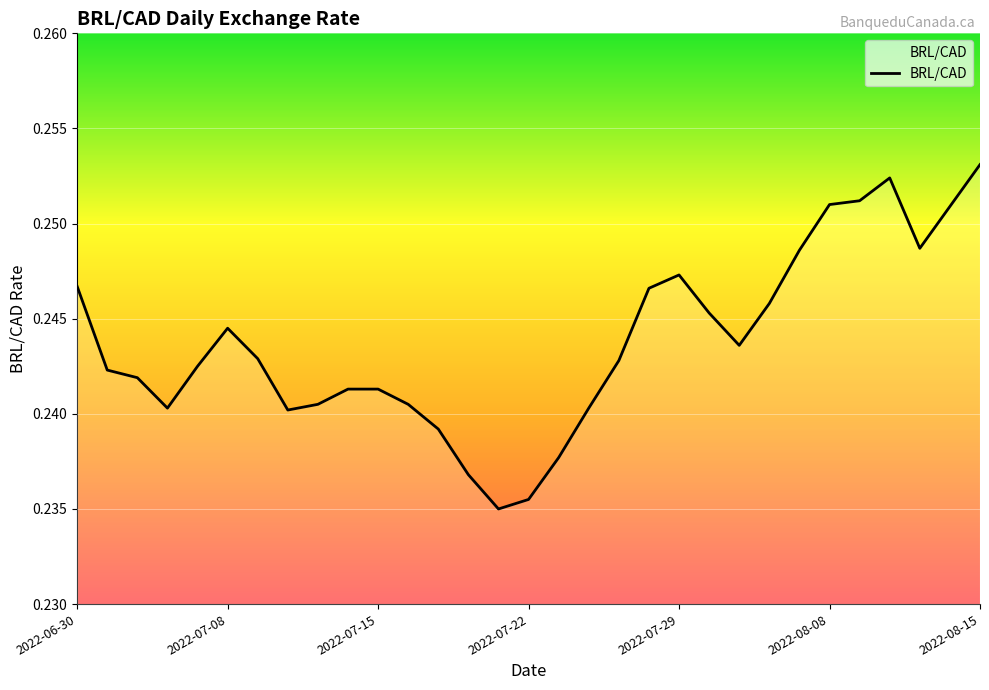

How many lines are shown in the chart?

1